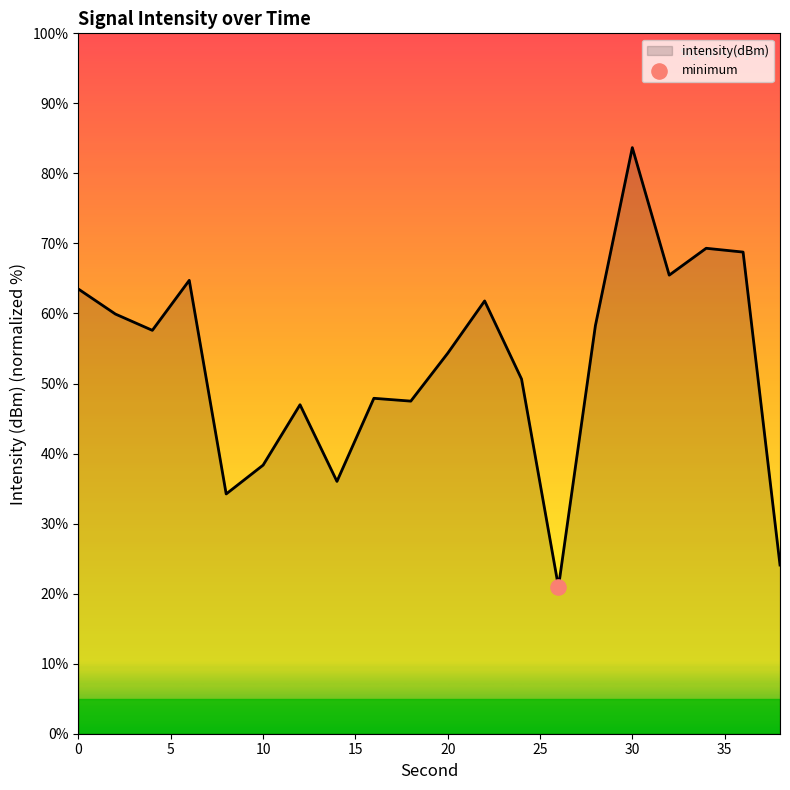

What is the difference between the maximum and minimum values?

62.7